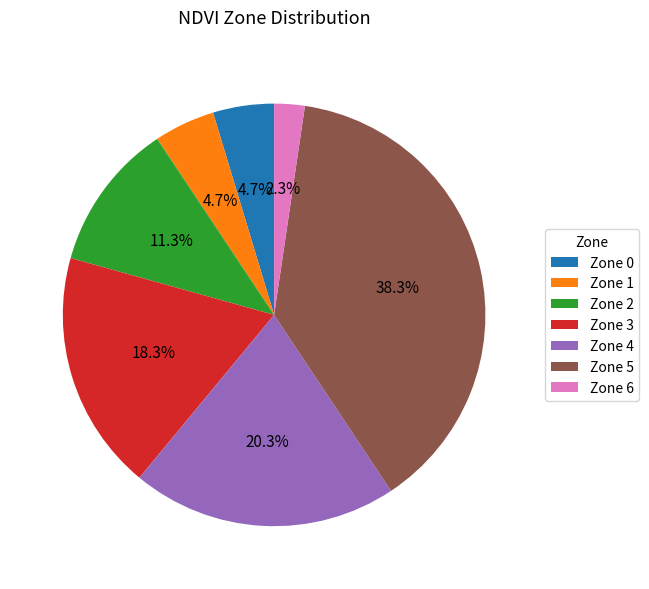

Approximately how many times larger is the value at Zone 4 compared to Zone 5?

0.5